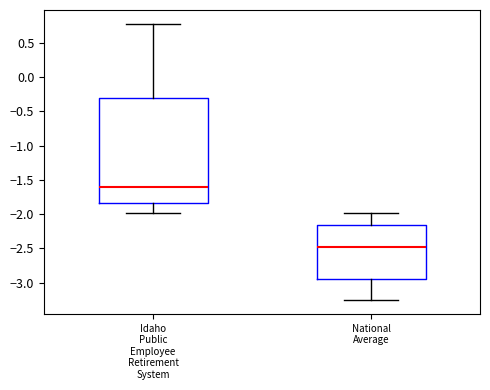

Reading left to right, transcribe this box plot: for each box, give where its median line is, the range the box spans, and where its two whiskers end, as read against the y-axis. The values are not printed on the chart, so give them approximately, as read against the axis.

Idaho Public Employee Retirement System: median -1.60, box -1.85 to -0.30, whiskers -2.00 to 0.75
National Average: median -2.50, box -2.95 to -2.15, whiskers -3.25 to -2.00